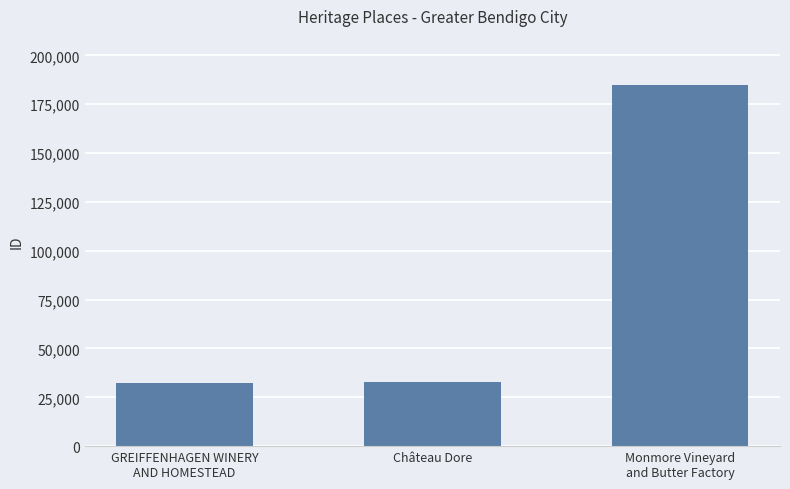

What is the sum of all values?

250487